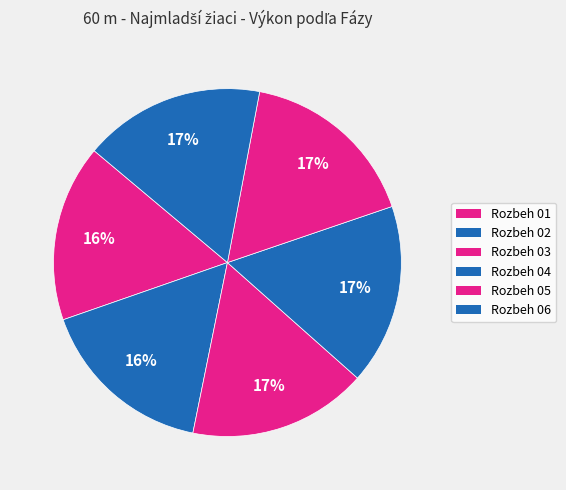

Count the number of slices in the pie.

6